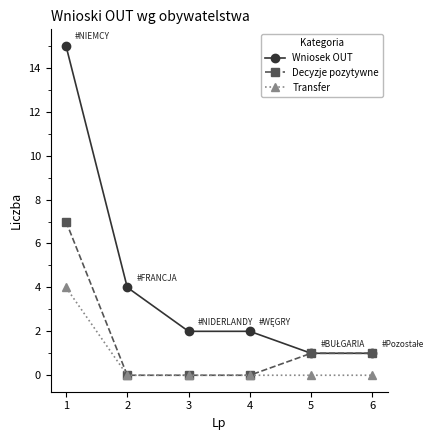

What is the difference between the highest and lowest values at 4?

2